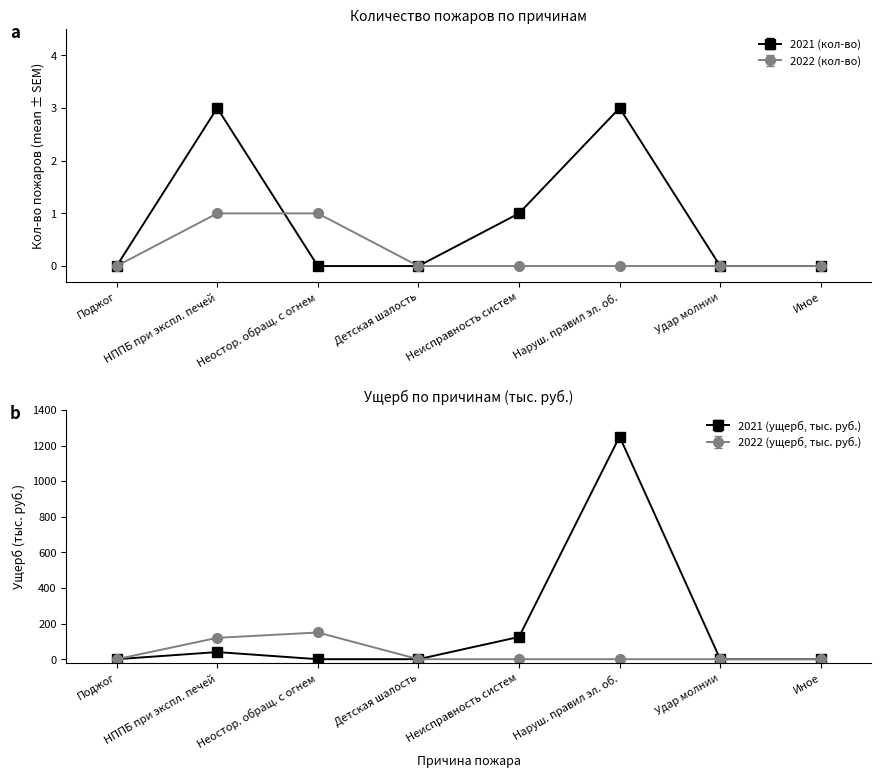

What position from the right is Иное?

1